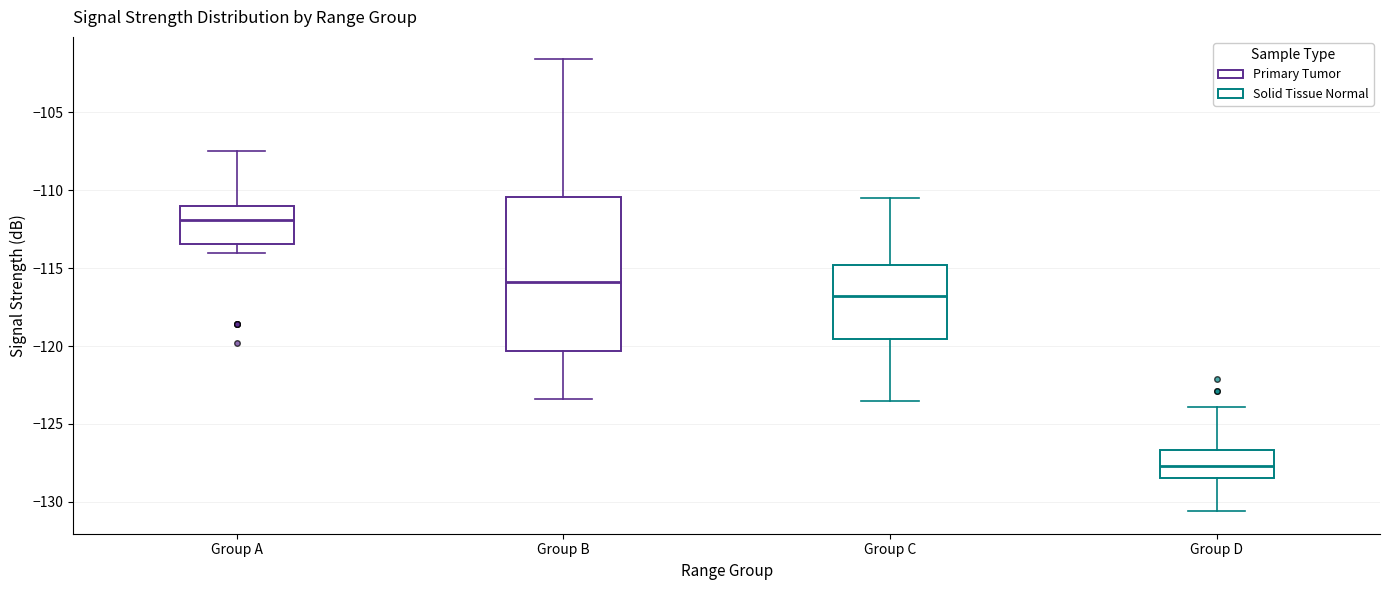

Which box's median line is the lowest?

Group D